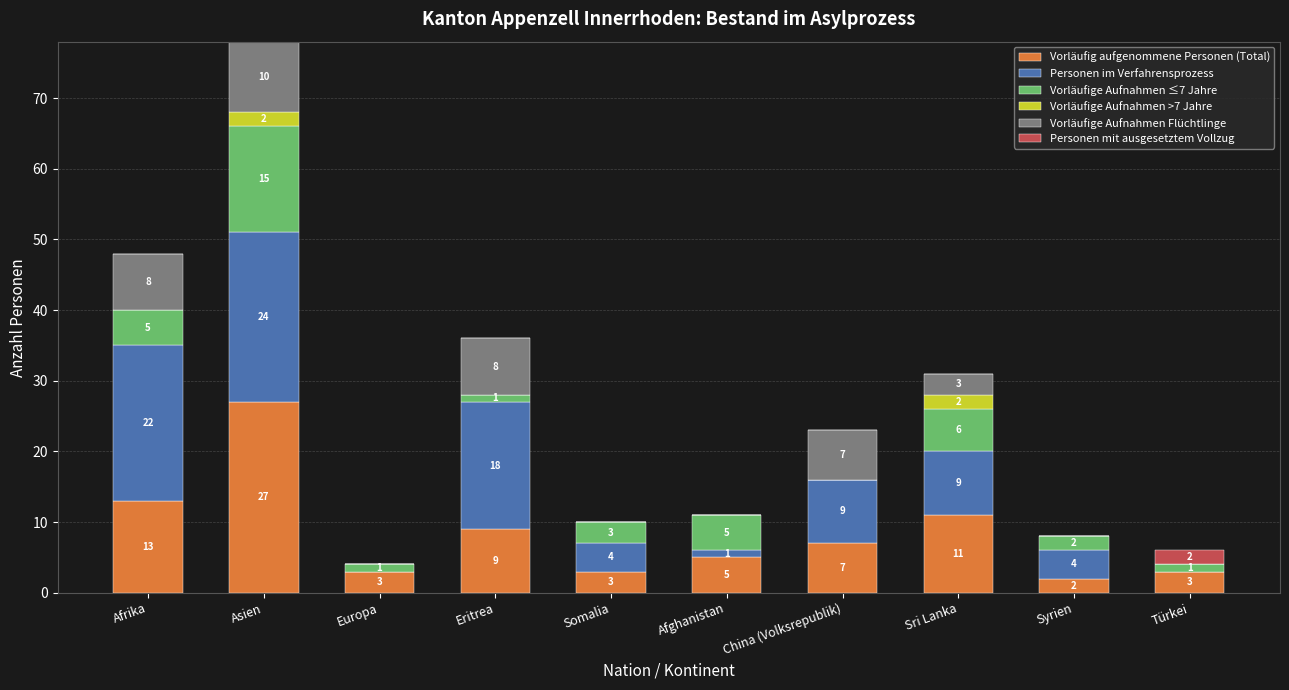

True or false: Vorläufig aufgenommene Personen (Total) has a value of 3 at Europa.

True